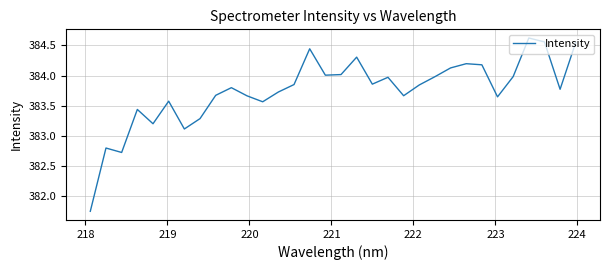

What is the difference between the maximum and minimum values?

2.9